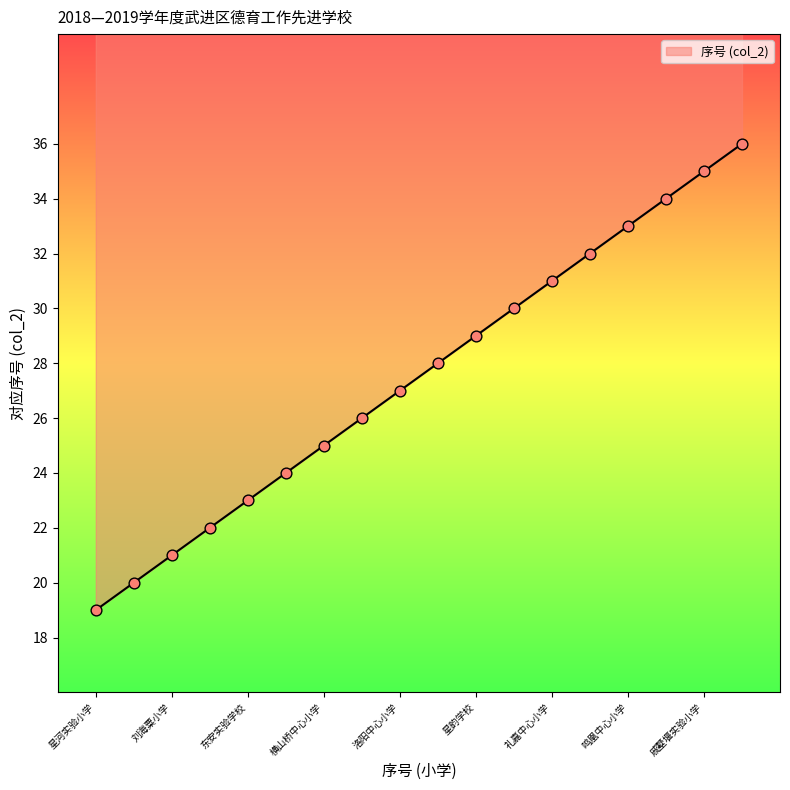

Which has a higher value, 湟里中心小学 or 东安实验学校?

湟里中心小学